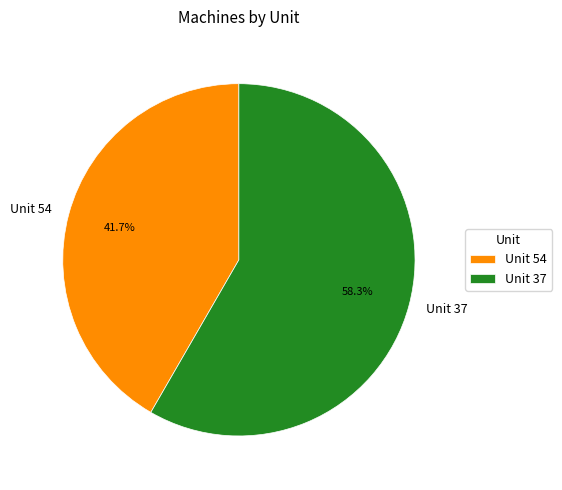

The Unit 37 slice represents 58% of the pie. True or false?

True